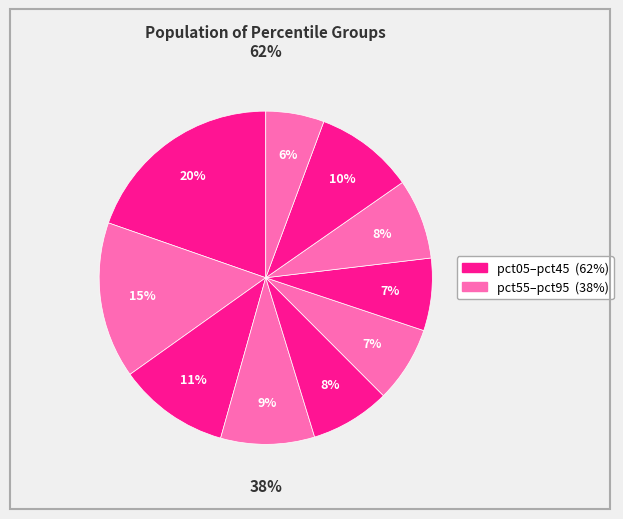

Which has a higher value, pct15 or pct75?

pct15